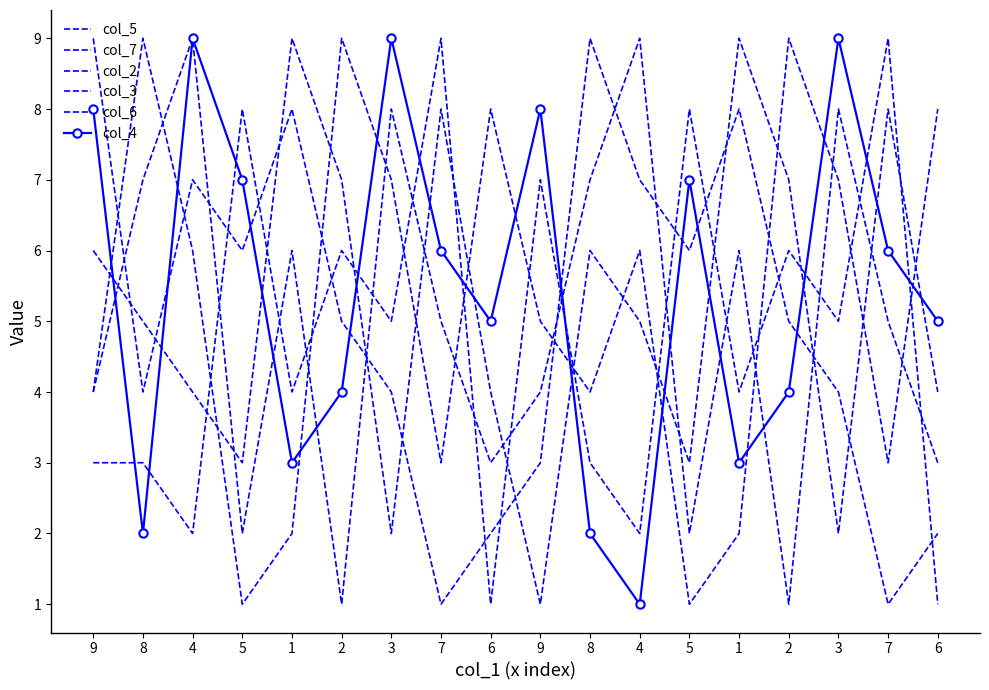

True or false: col_3 has a value of 6 at 2.

True